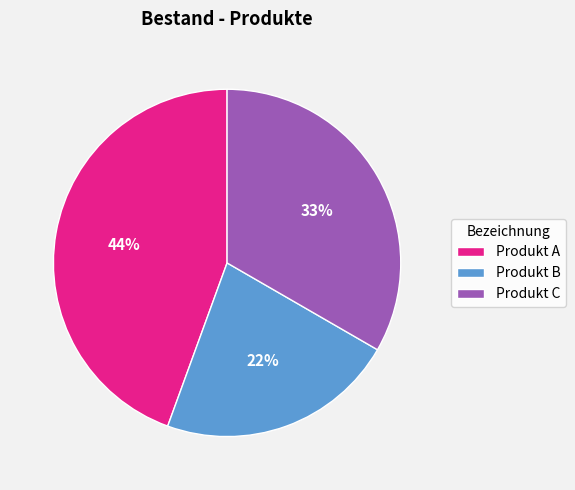

To the nearest percent, what portion does Produkt B represent?

22%